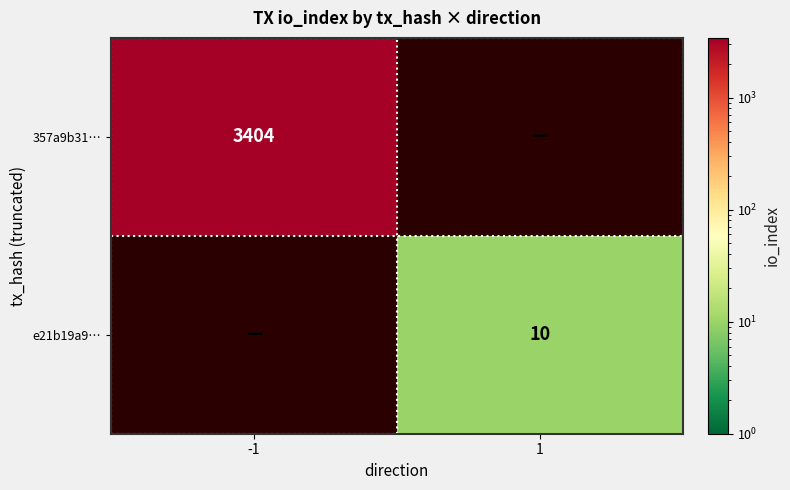

True or false: e21b19a9… has a value of 17 at 1.

False